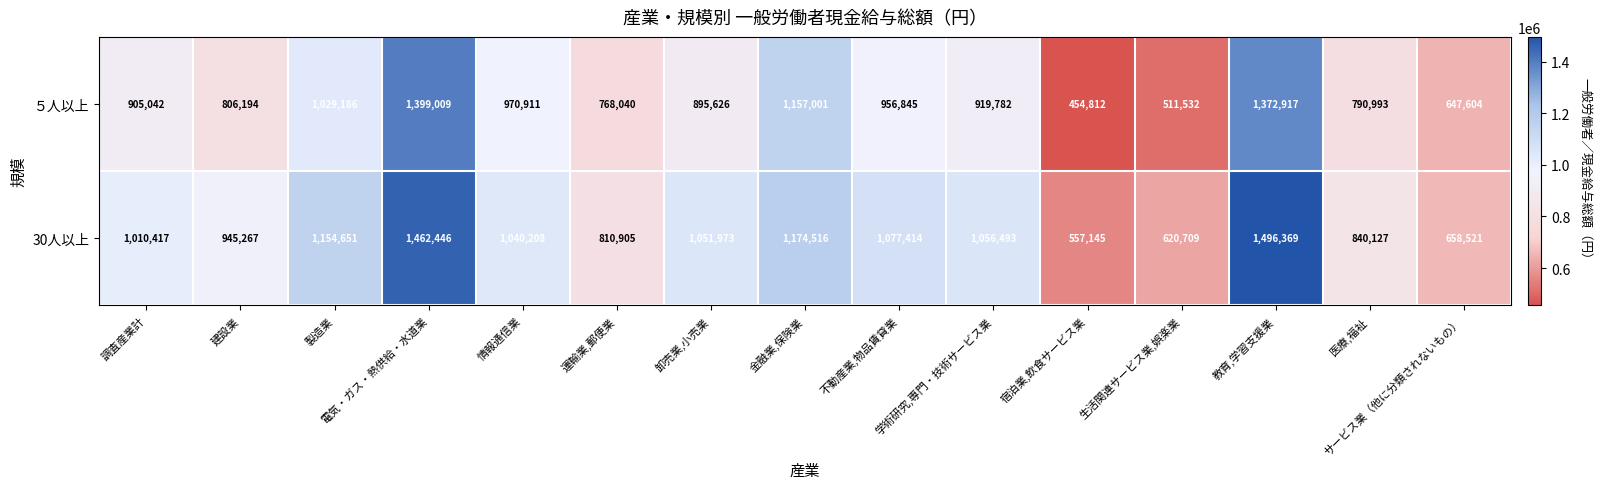

What is the difference between the second highest and second lowest values in the 30人以上 series?

841737